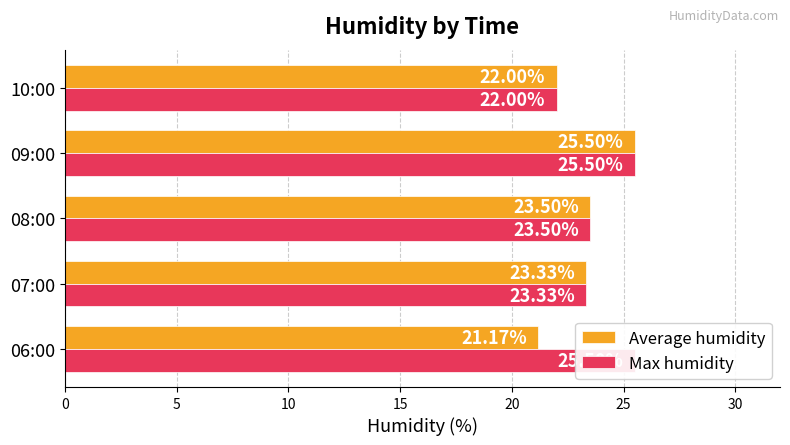

Is it true that Max humidity equals 25.5 at 06:00?

True